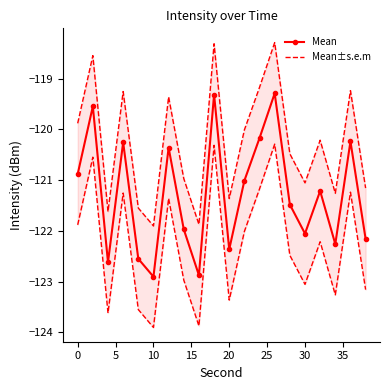

The Mean series shows -72.9 at 10. True or false?

False